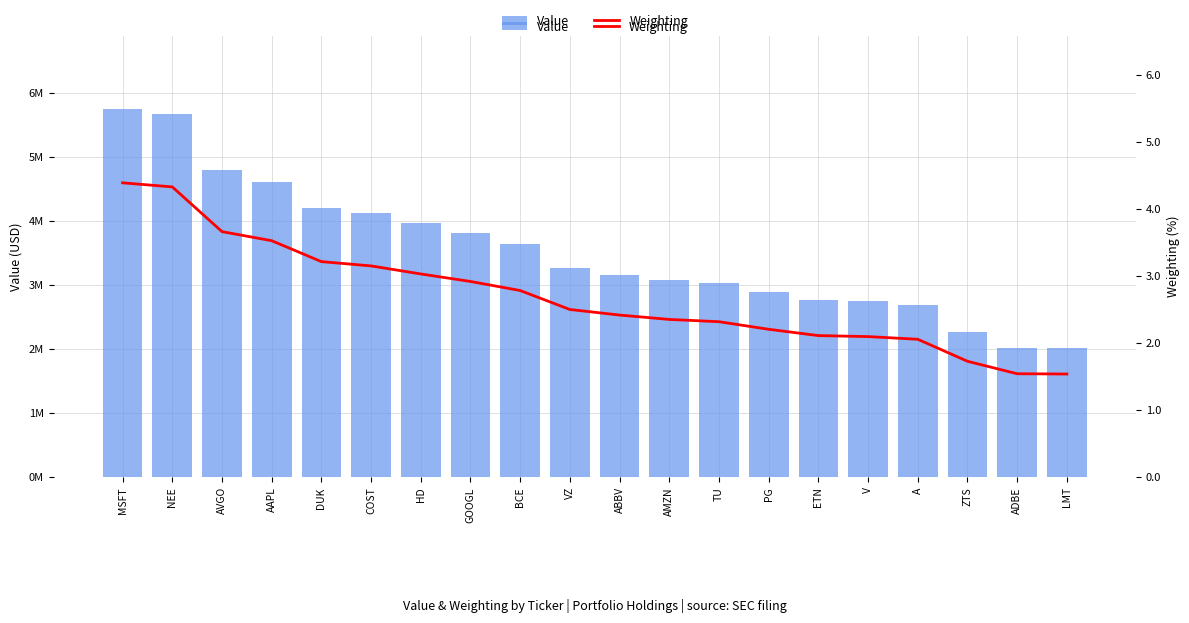

Rank the series at GOOGL from lowest to highest value.

Weighting, Value